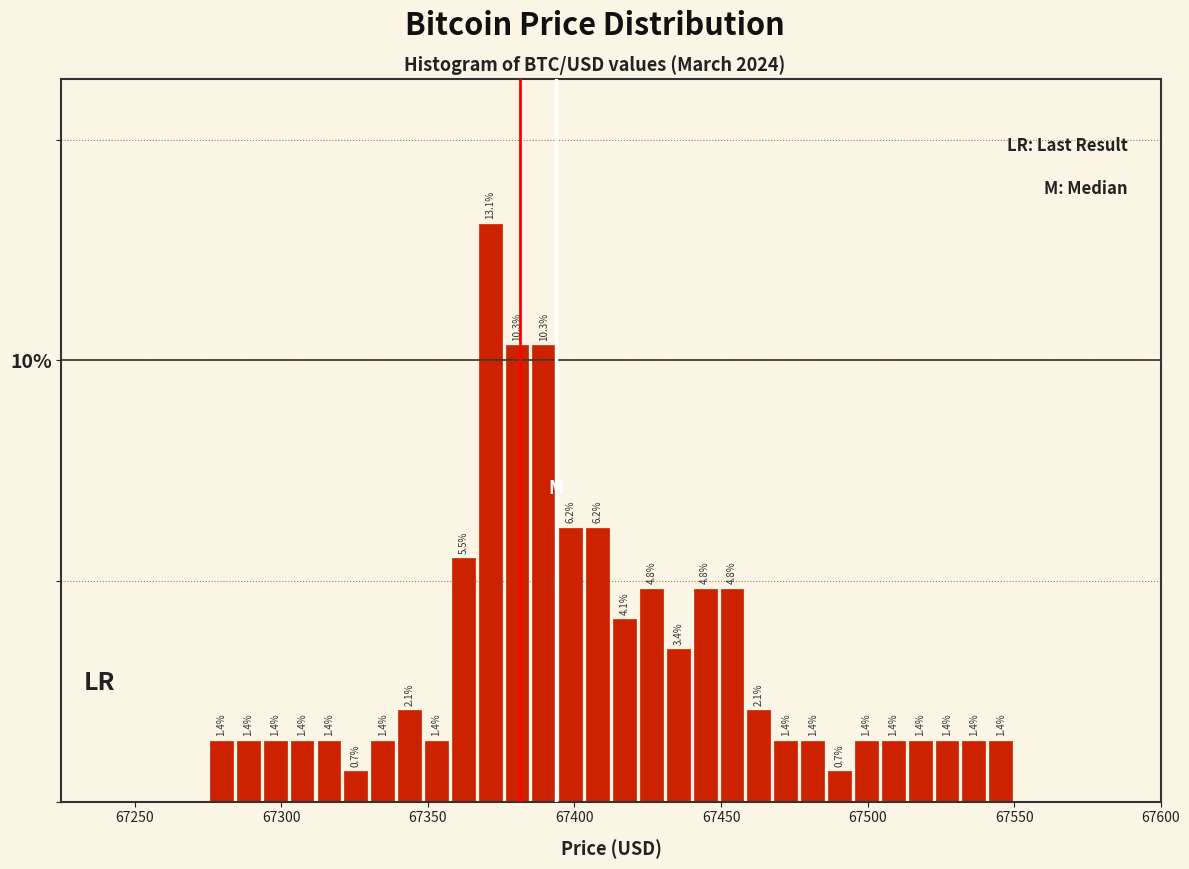

Around what value on the x-axis is the tallest bar? Give the approximate position of its centre, as read against the axis.

67370